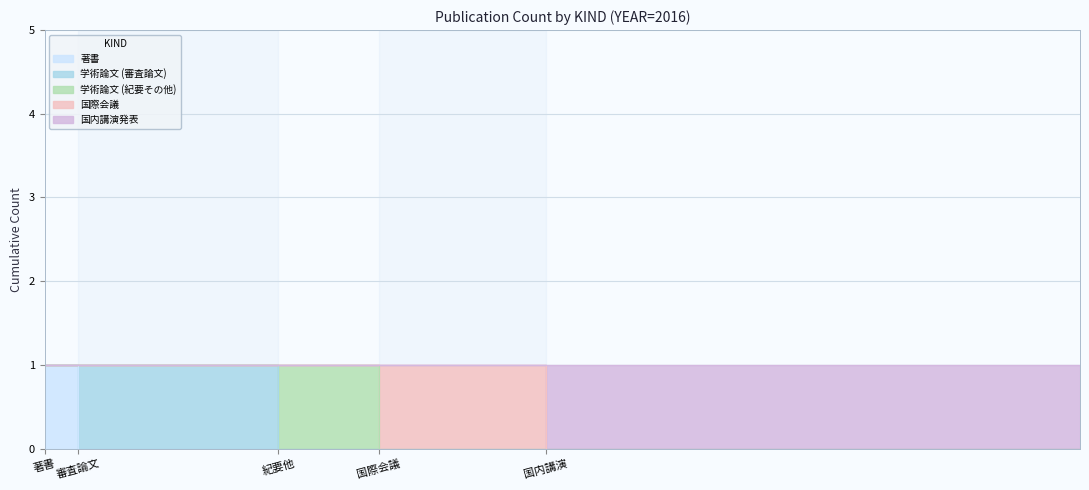

True or false: 著書 has a value of -1 at EID:319961.

False